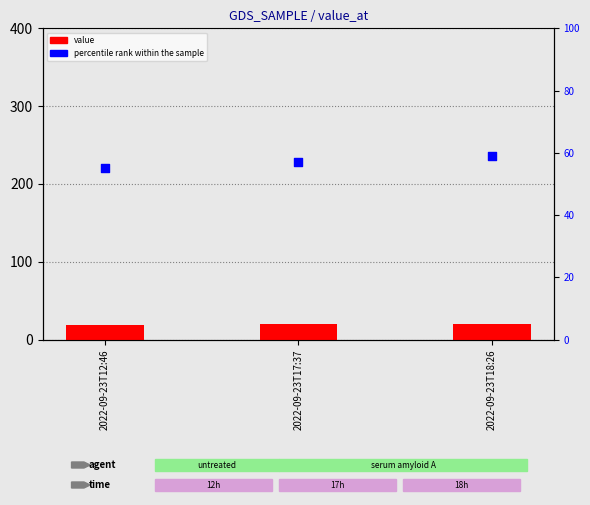

Which series has the largest Y range (max minus min)?

percentile rank within the sample